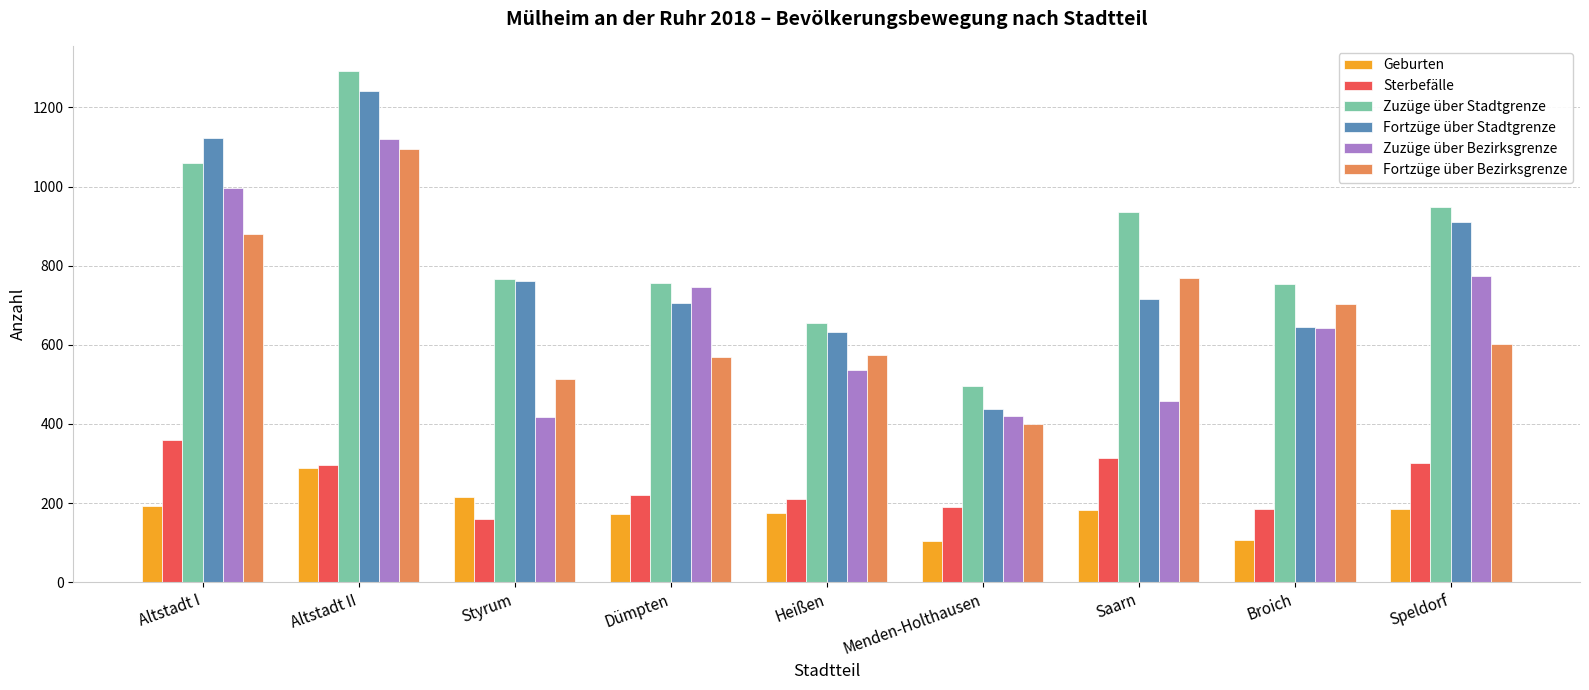

Are the bars grouped side by side (vs. stacked)?

Yes